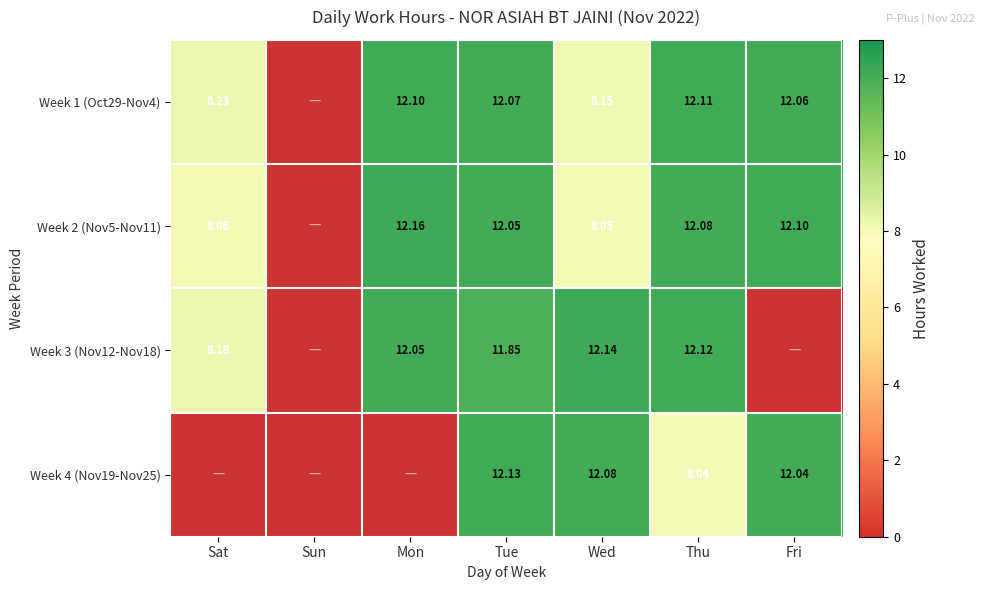

Is the value of Week 3 (Nov12-Nov18) at Mon greater than the value of Week 4 (Nov19-Nov25) at Thu?

Yes